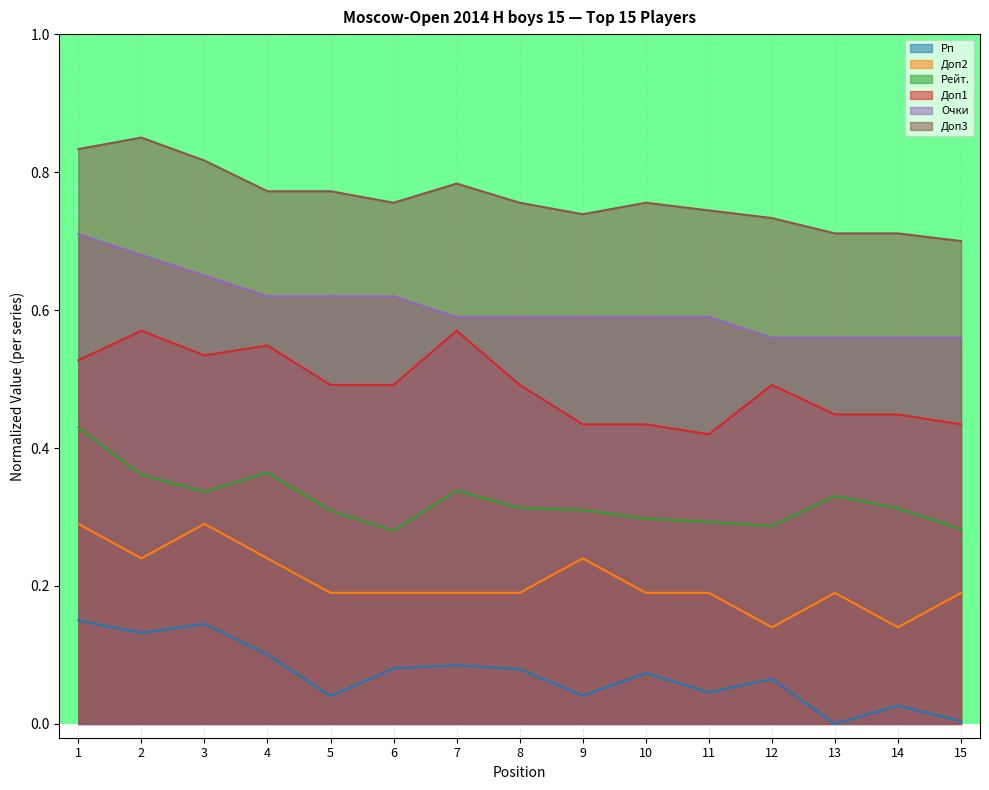

How many lines are shown in the chart?

6